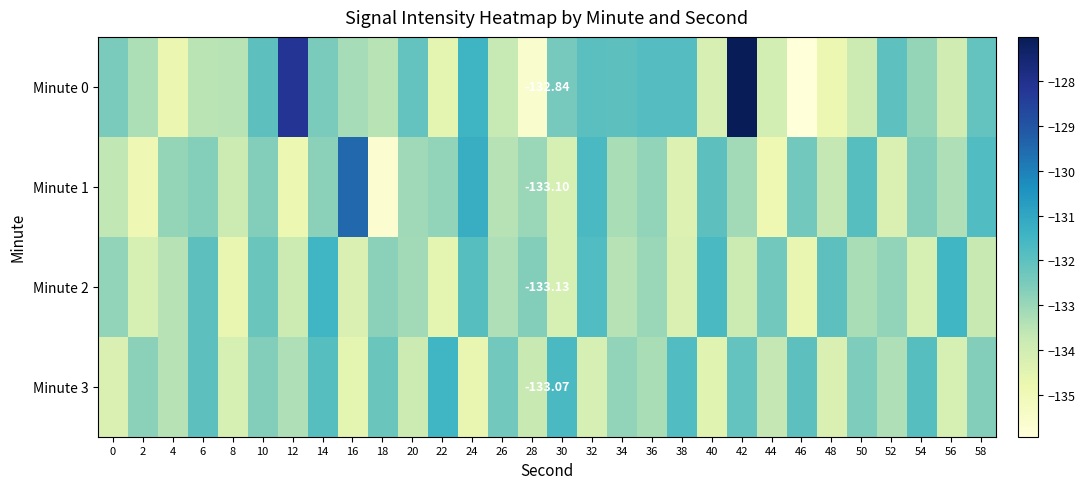

How many values in the Minute 3 series are below -132?

23